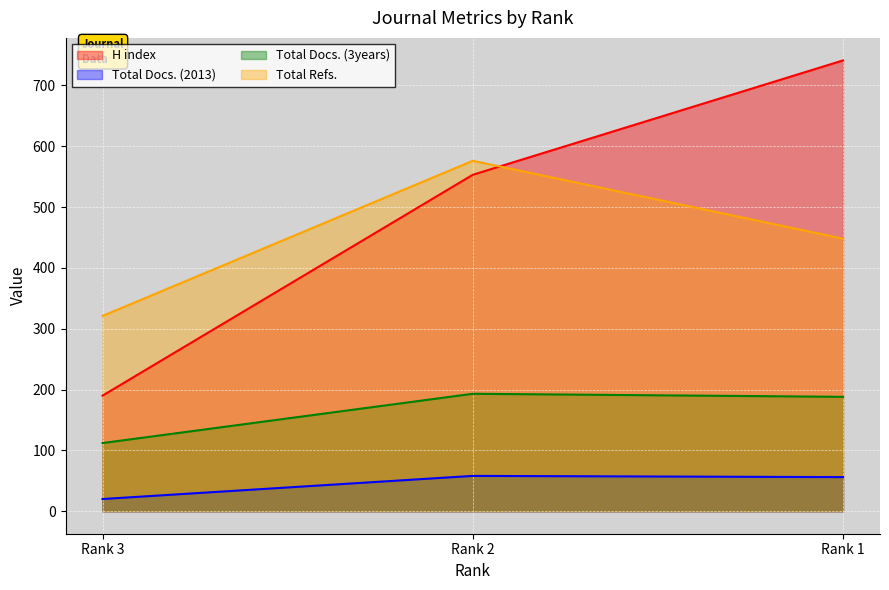

Is it true that Total Refs. equals 576 at Rank 2?

True